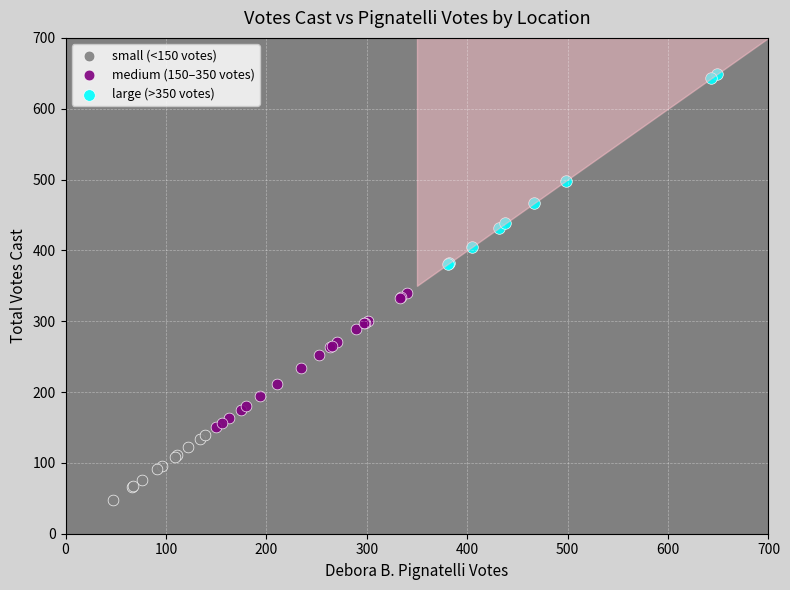

Which series has the widest spread of Y values?

large (>350 votes)